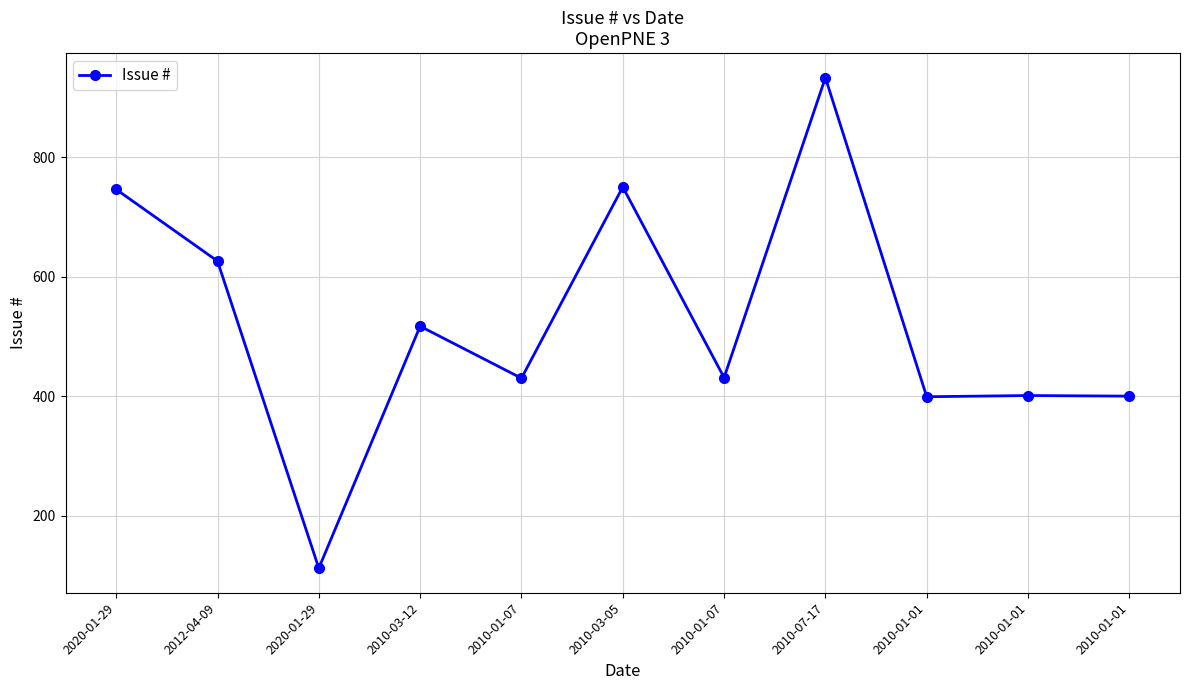

Rank the categories by value from highest to lowest.

2010-07-17, 2010-03-05, 2020-01-29, 2012-04-09, 2010-03-12, 2010-01-07, 2010-01-07, 2010-01-01, 2010-01-01, 2010-01-01, 2020-01-29